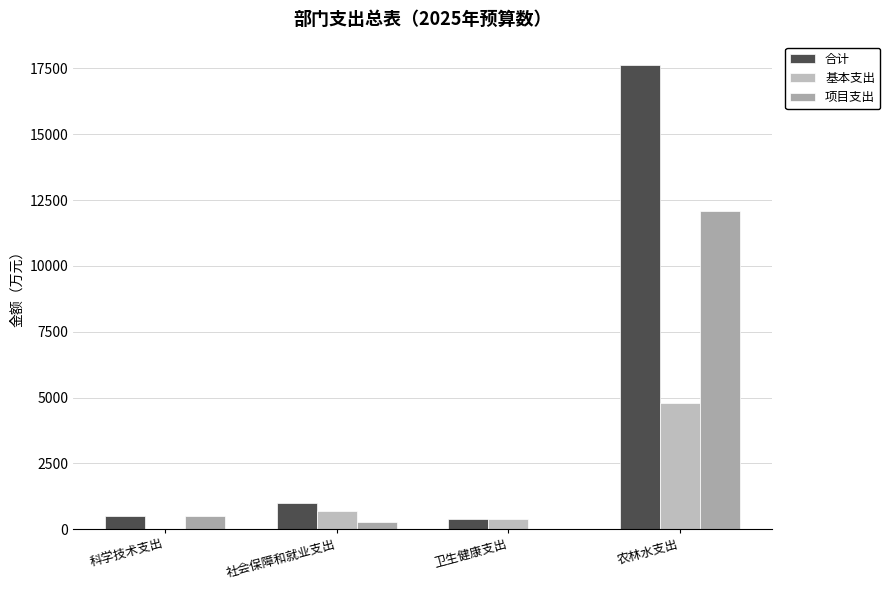

True or false: 基本支出 has a value of 702.9 at 社会保障和就业支出.

True